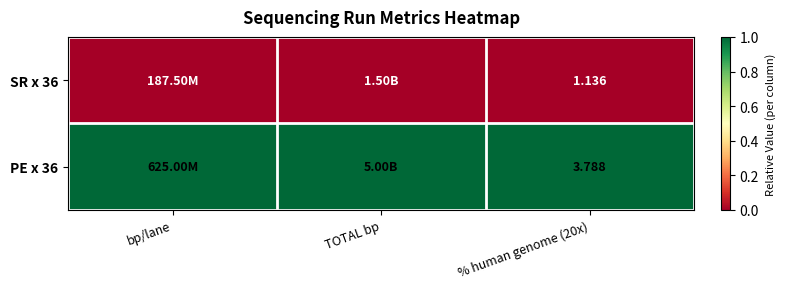

Is it true that SR x 36 equals 0 at TOTAL bp?

True